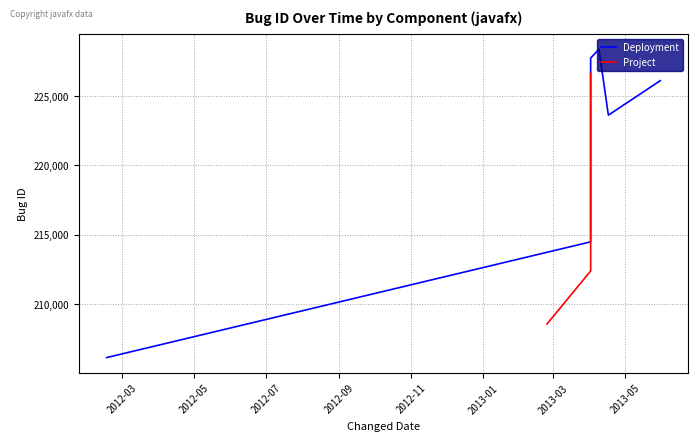

Between 2012-03 and 2012-09, which is larger?

2012-09